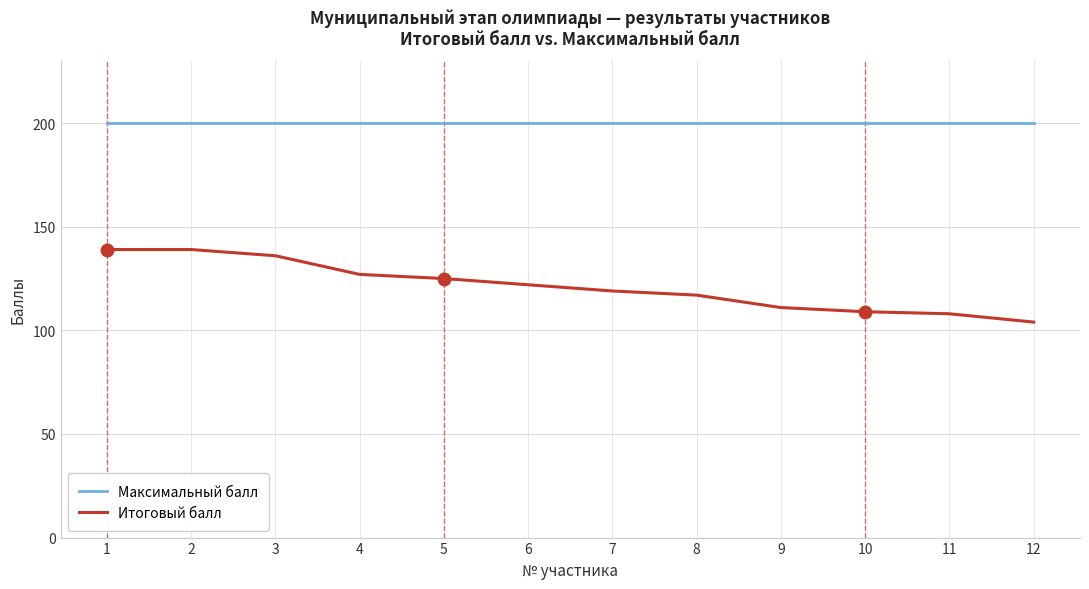

List the series in order of their overall mean, highest first.

Максимальный балл, Итоговый балл